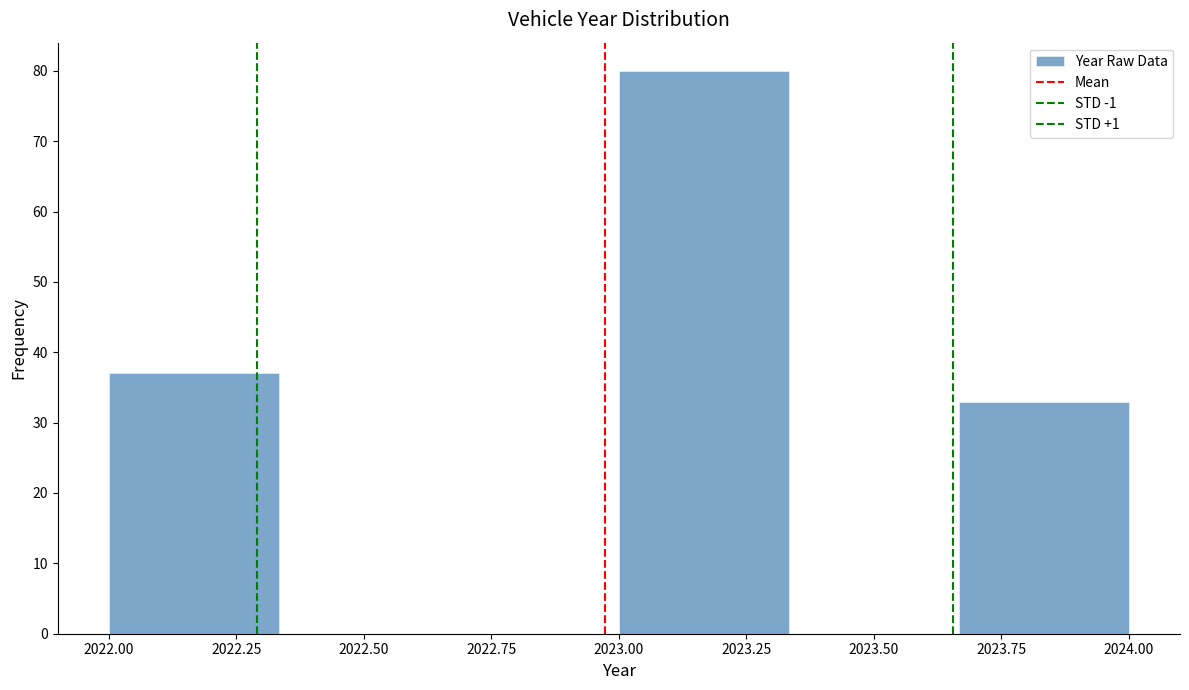

Which range on the x-axis has the tallest bar?

2023.00 to 2023.35